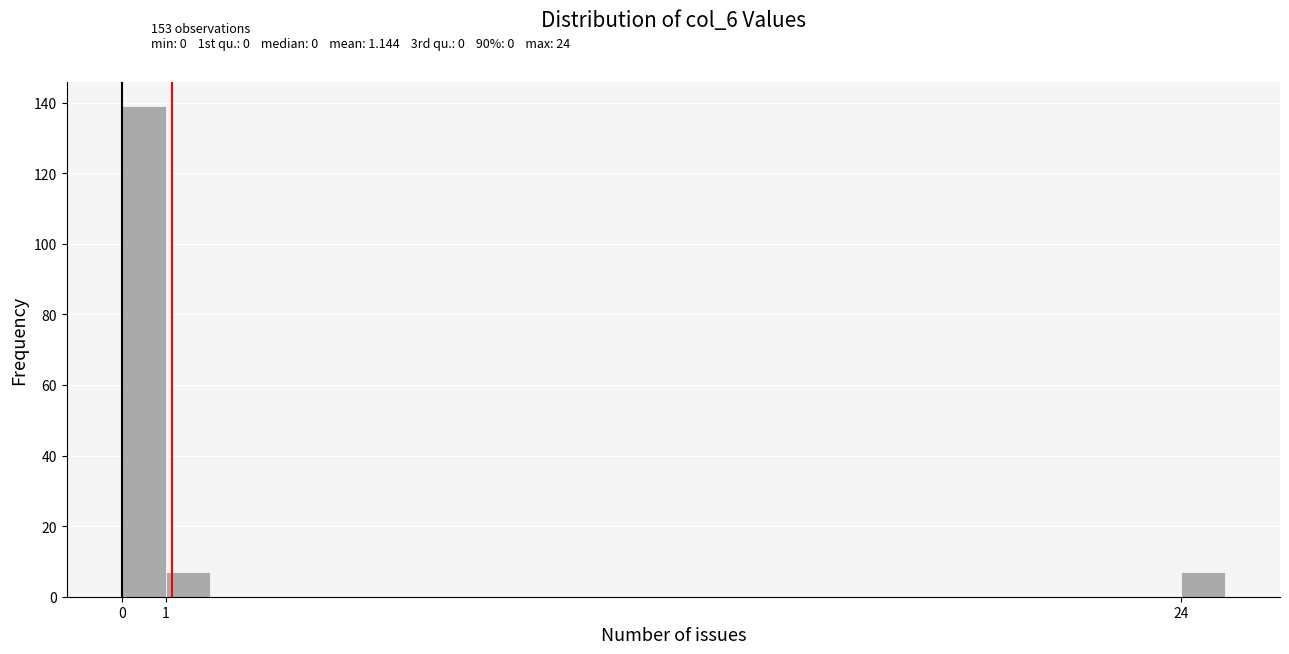

How tall is the bar that spans 24 to 25 on the x-axis? The values are not printed on the chart, so give them approximately, as read against the axis.

8